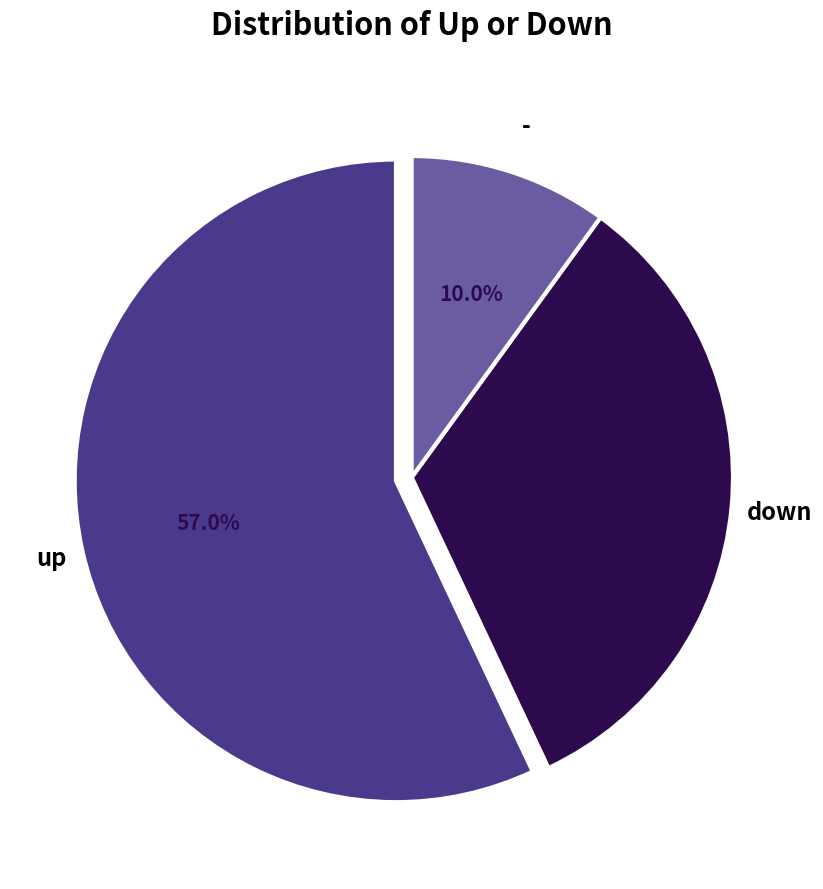

Is the sum of up and down greater than half?

Yes